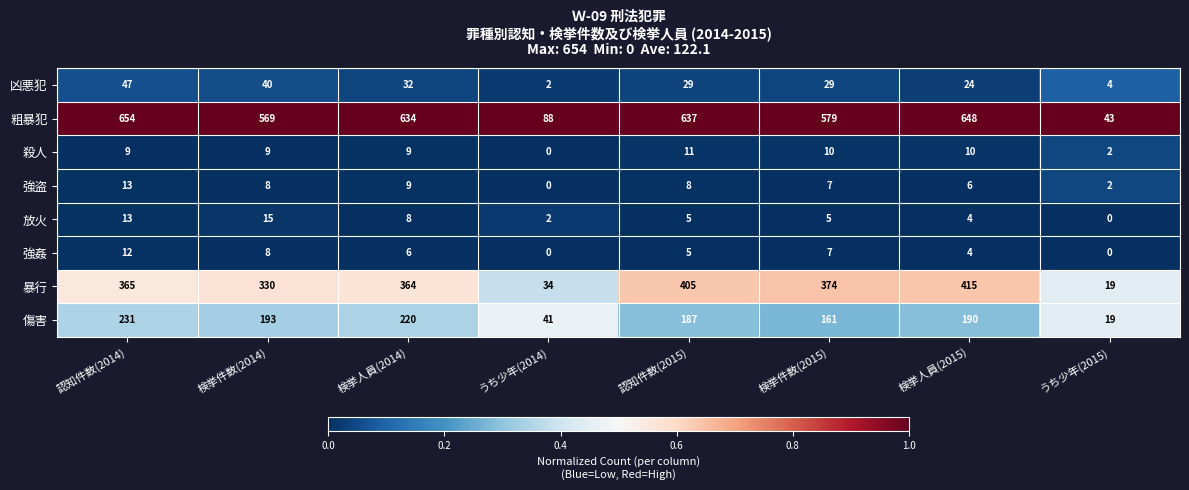

What is the spread (max minus min) of values at 認知件数(2015)?

632